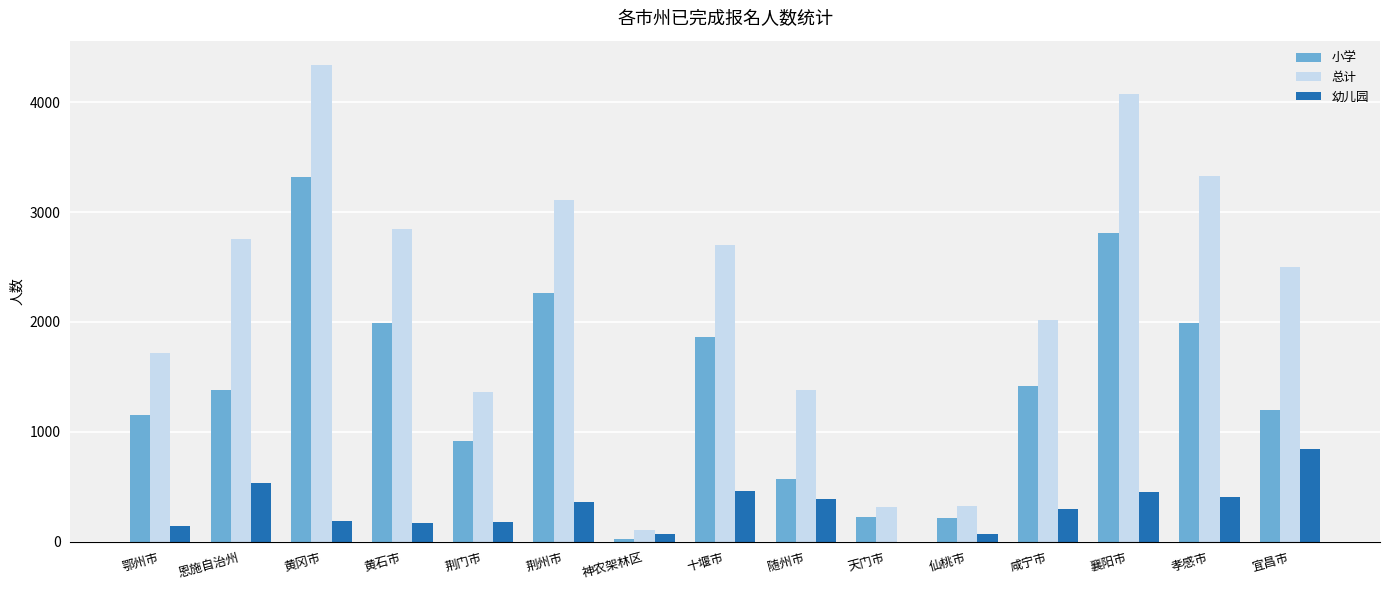

Which series has the largest total across all categories?

总计